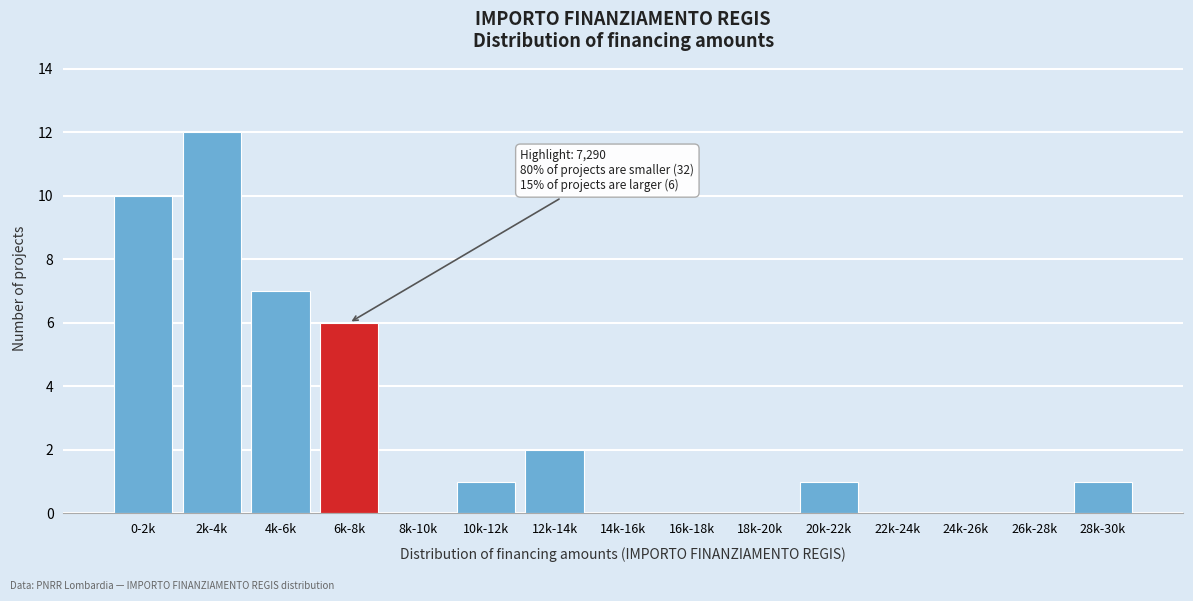

Reading right to left, extract all data points from this chart.

28k-30k=1	26k-28k=0	24k-26k=0	22k-24k=0	20k-22k=1	18k-20k=0	16k-18k=0	14k-16k=0	12k-14k=2	10k-12k=1	8k-10k=0	6k-8k=6	4k-6k=7	2k-4k=12	0-2k=10